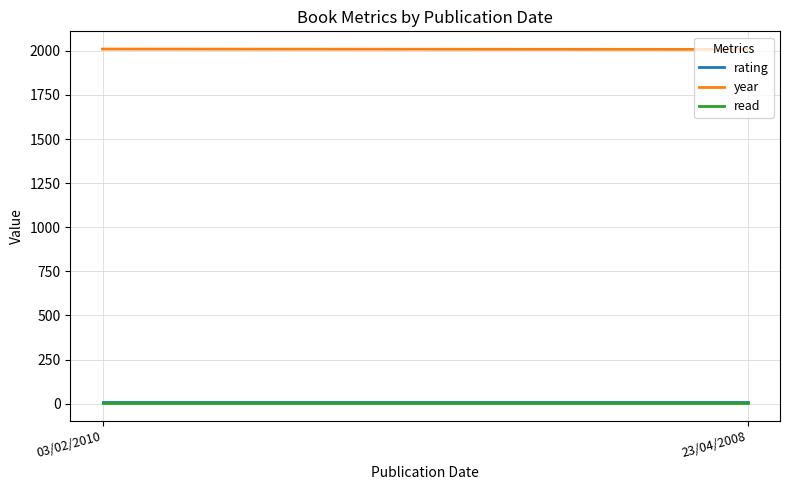

What is the total value across all series at 23/04/2008?

2017